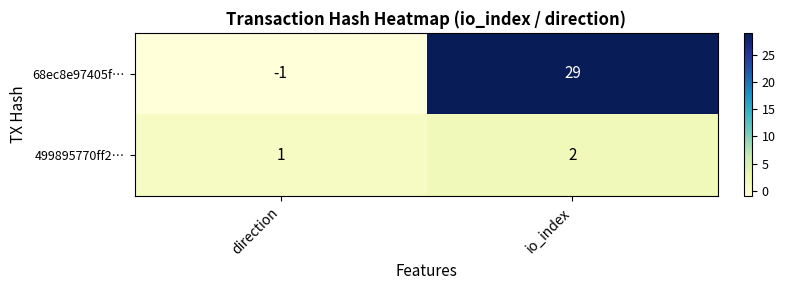

Which category has the highest value in the 499895770ff2… series?

io_index